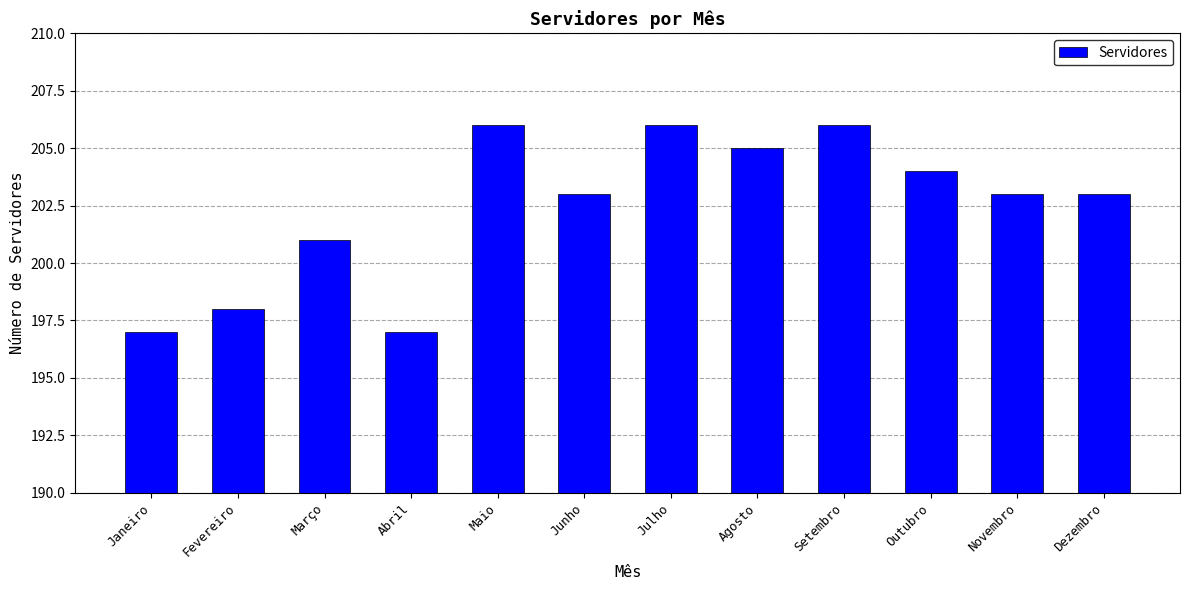

True or false: the data shows 206 at Setembro.

True